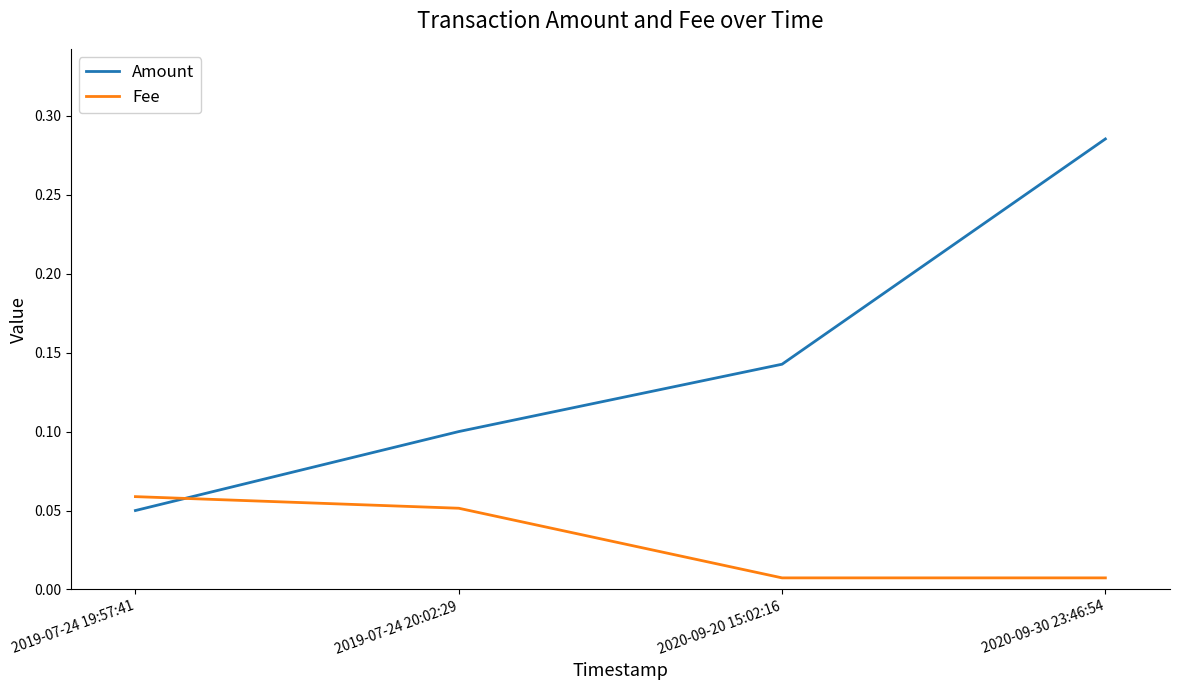

Which category has the highest value in the Amount series?

2020-09-30 23:46:54